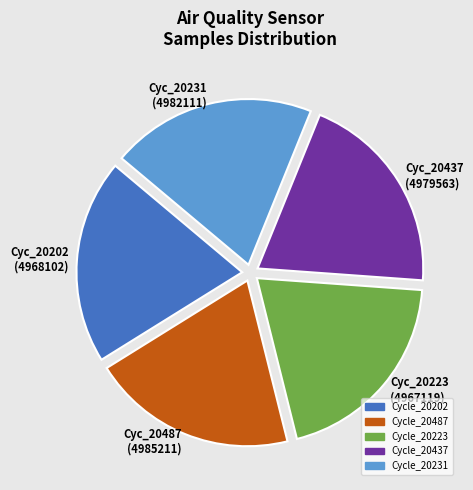

Is it true that Cycle_20487 is 8% of the pie?

False